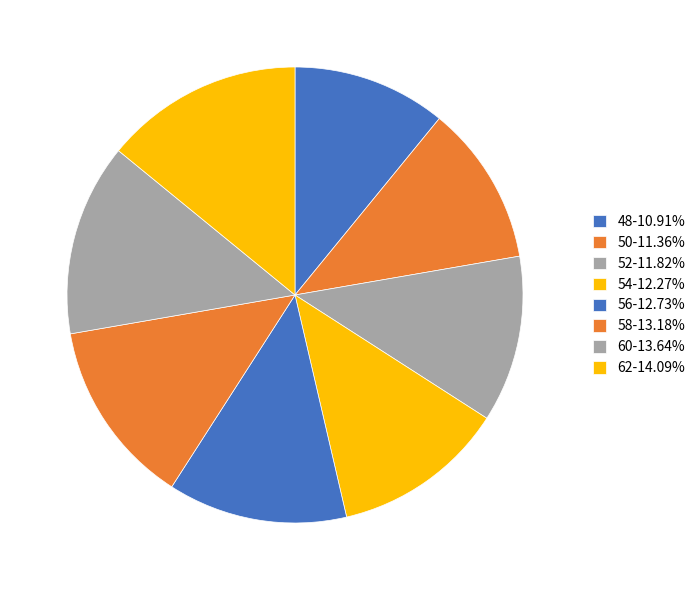

Approximately how many times larger is the value at 56 compared to 62?

0.9